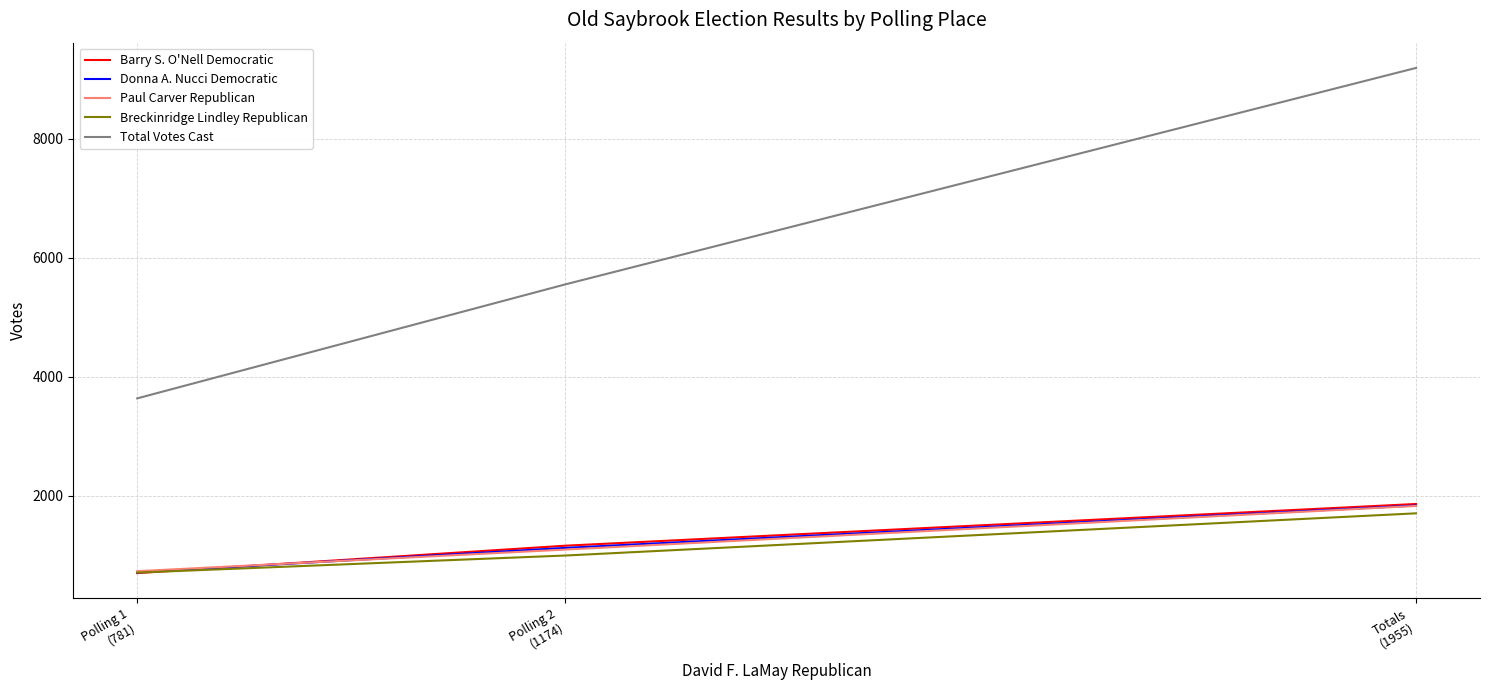

Which series has the largest range (max minus min)?

Total Votes Cast